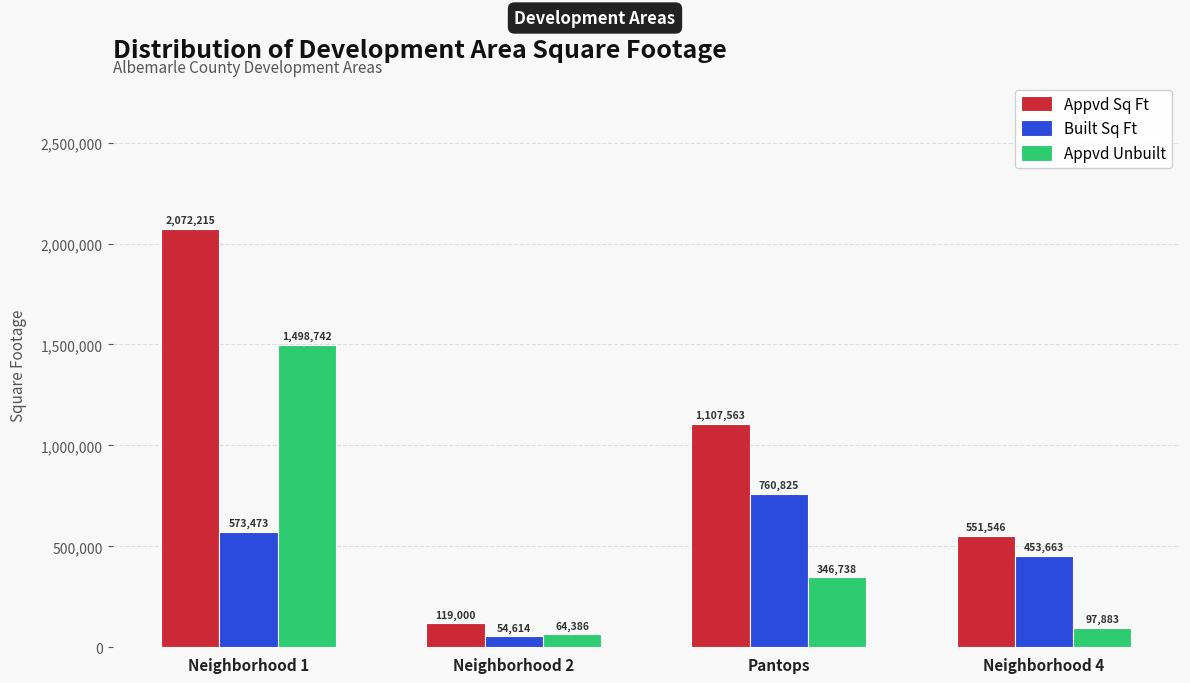

How many bars are there in each group?

3